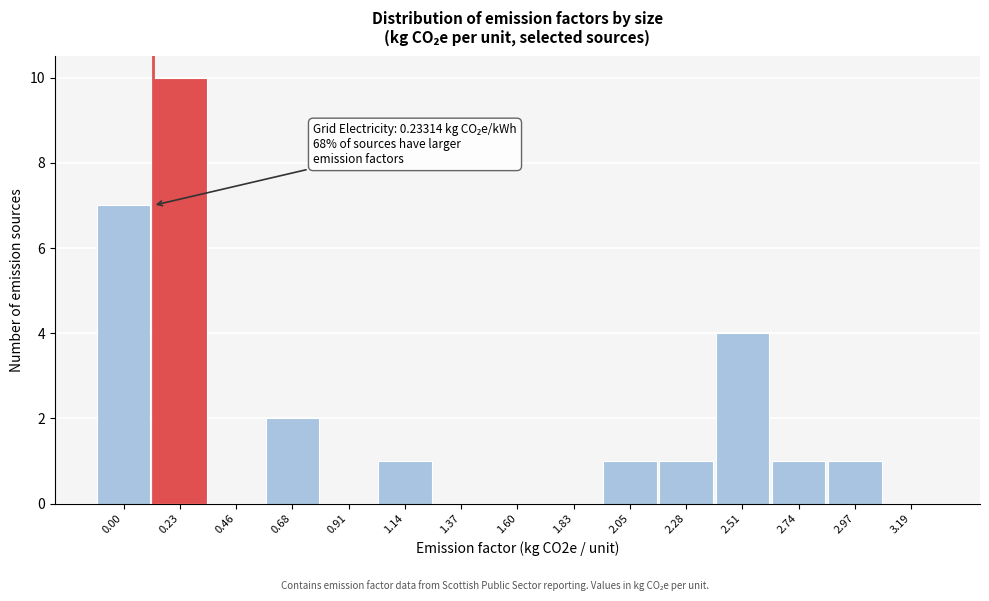

Reading left to right, list all the values displayed in this chart.

0.00=7	0.23=10	0.46=0	0.68=2	0.91=0	1.14=1	1.37=0	1.60=0	1.83=0	2.05=1	2.28=1	2.51=4	2.74=1	2.97=1	3.19=0